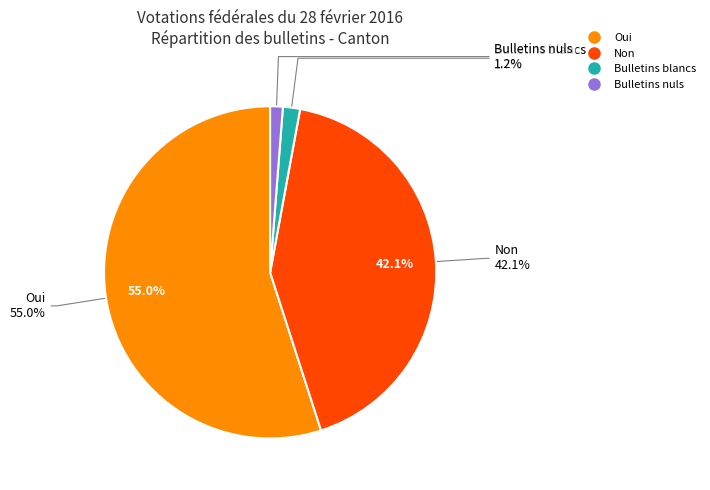

What is the largest slice in the pie chart?

Oui